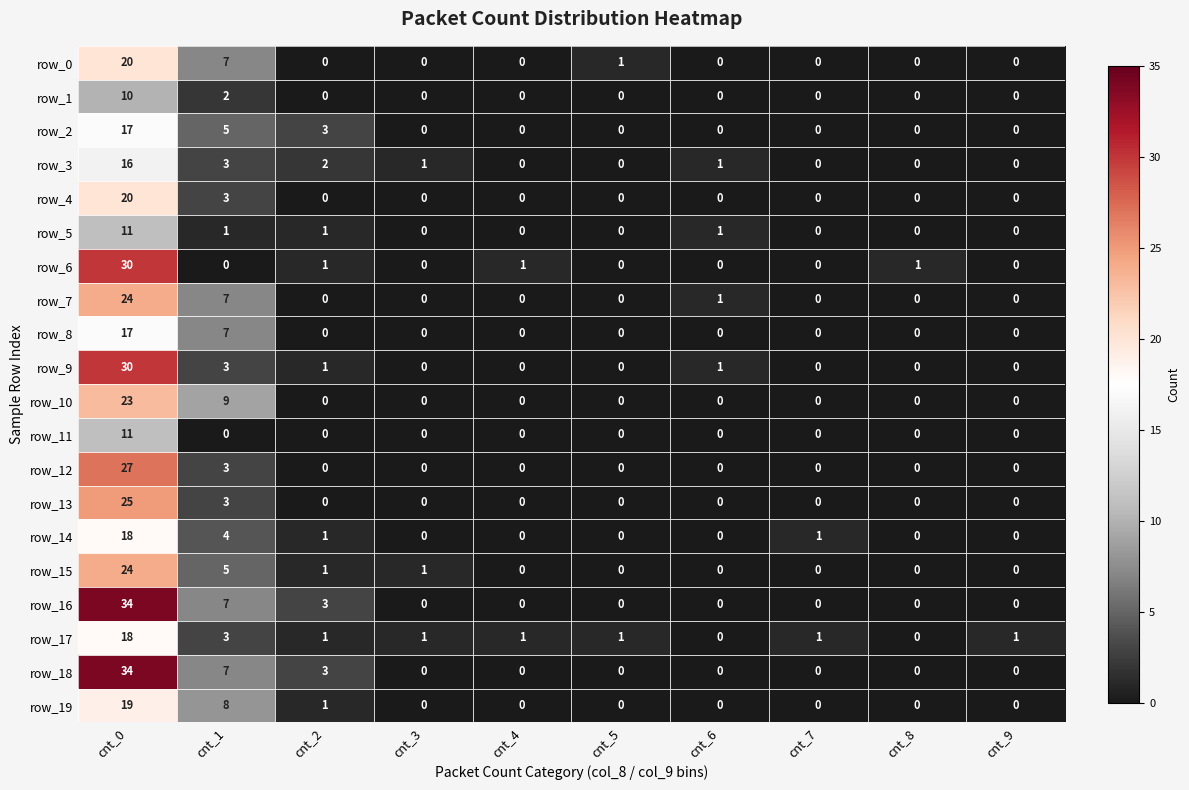

What is the spread (max minus min) of values at cnt_1?

9